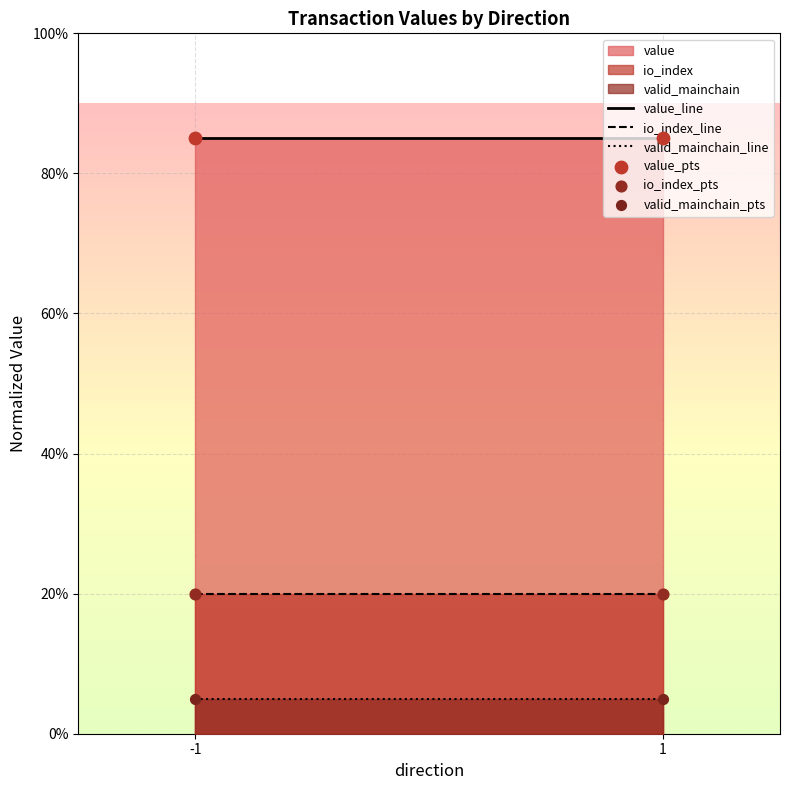

Which series has the widest spread of Y values?

value_line